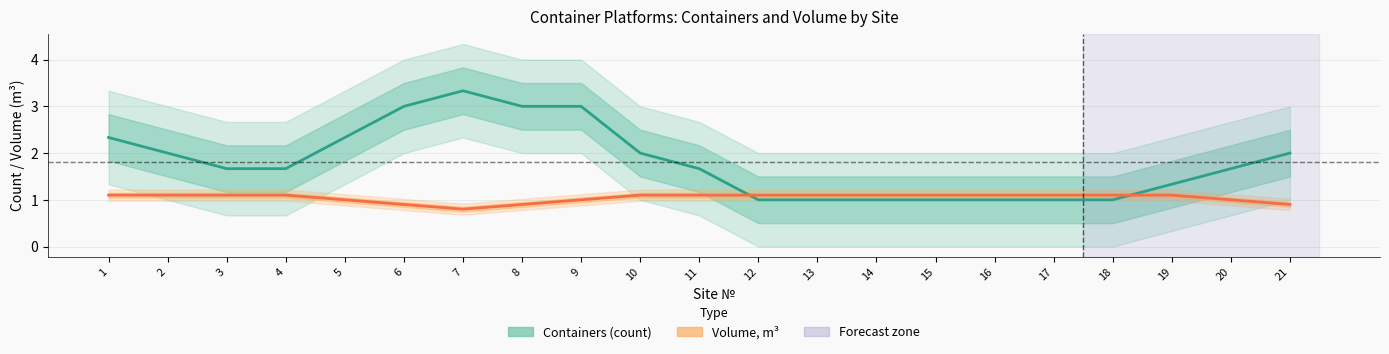

What is the value of the Volume, m³ point at the 18th from the left?

1.1